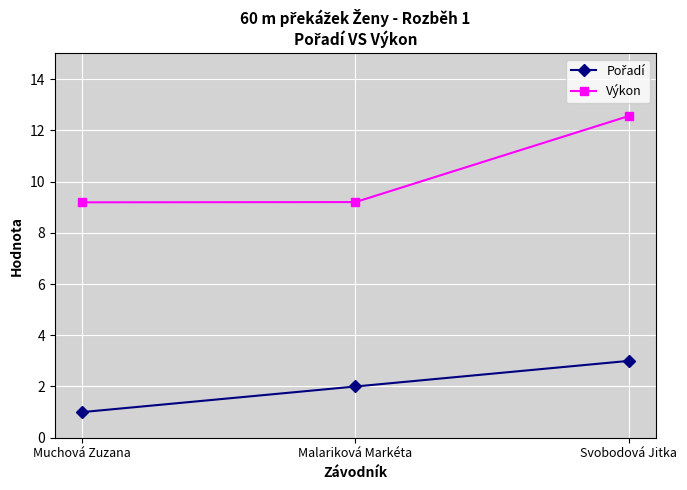

What is the approximate value of Výkon at Muchová Zuzana?

9.2